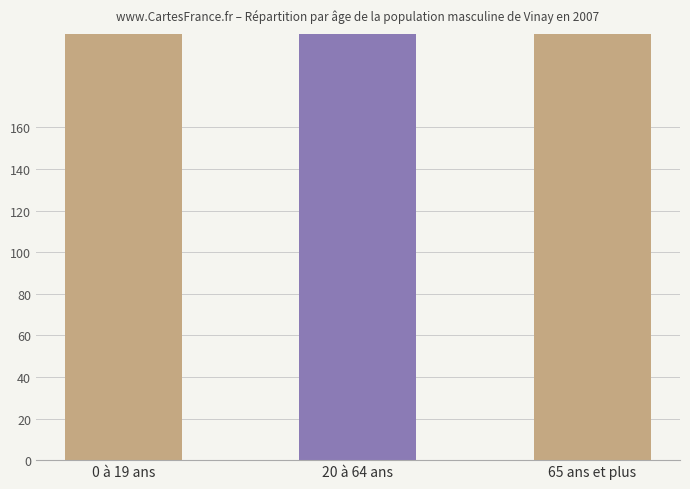

What is the smallest value displayed?

404